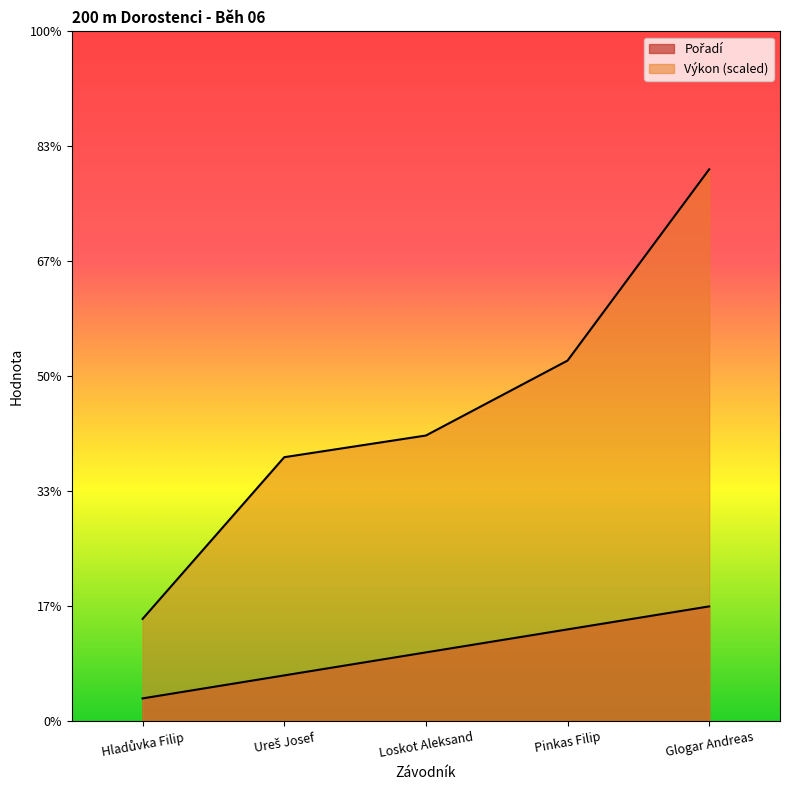

What is the sum of all Pořadí values?

15.0